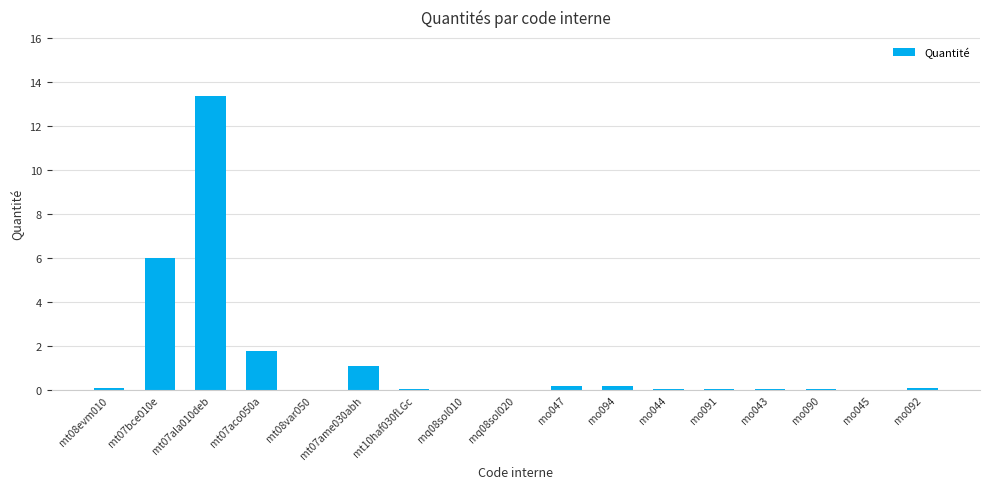

What is the maximum value shown in the chart?

13.4